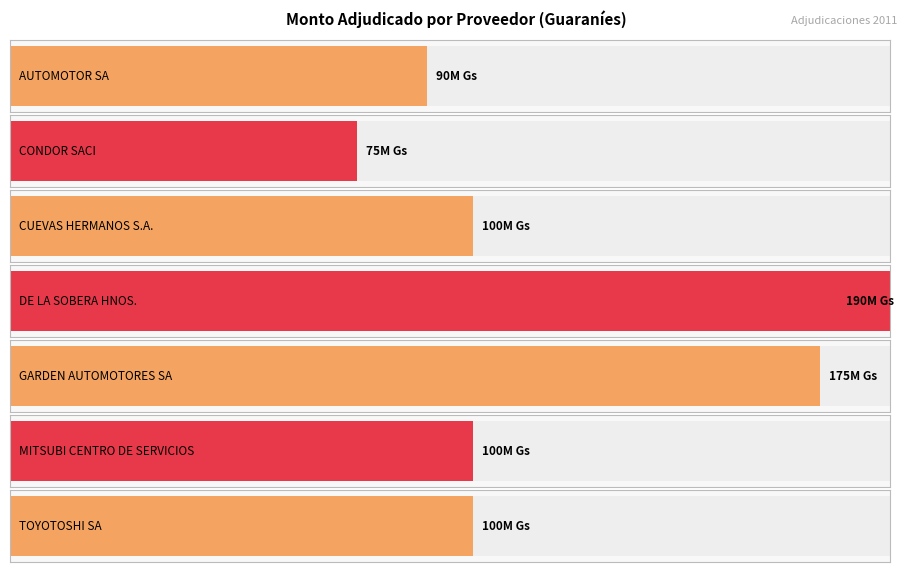

How many data points does each series have?

7